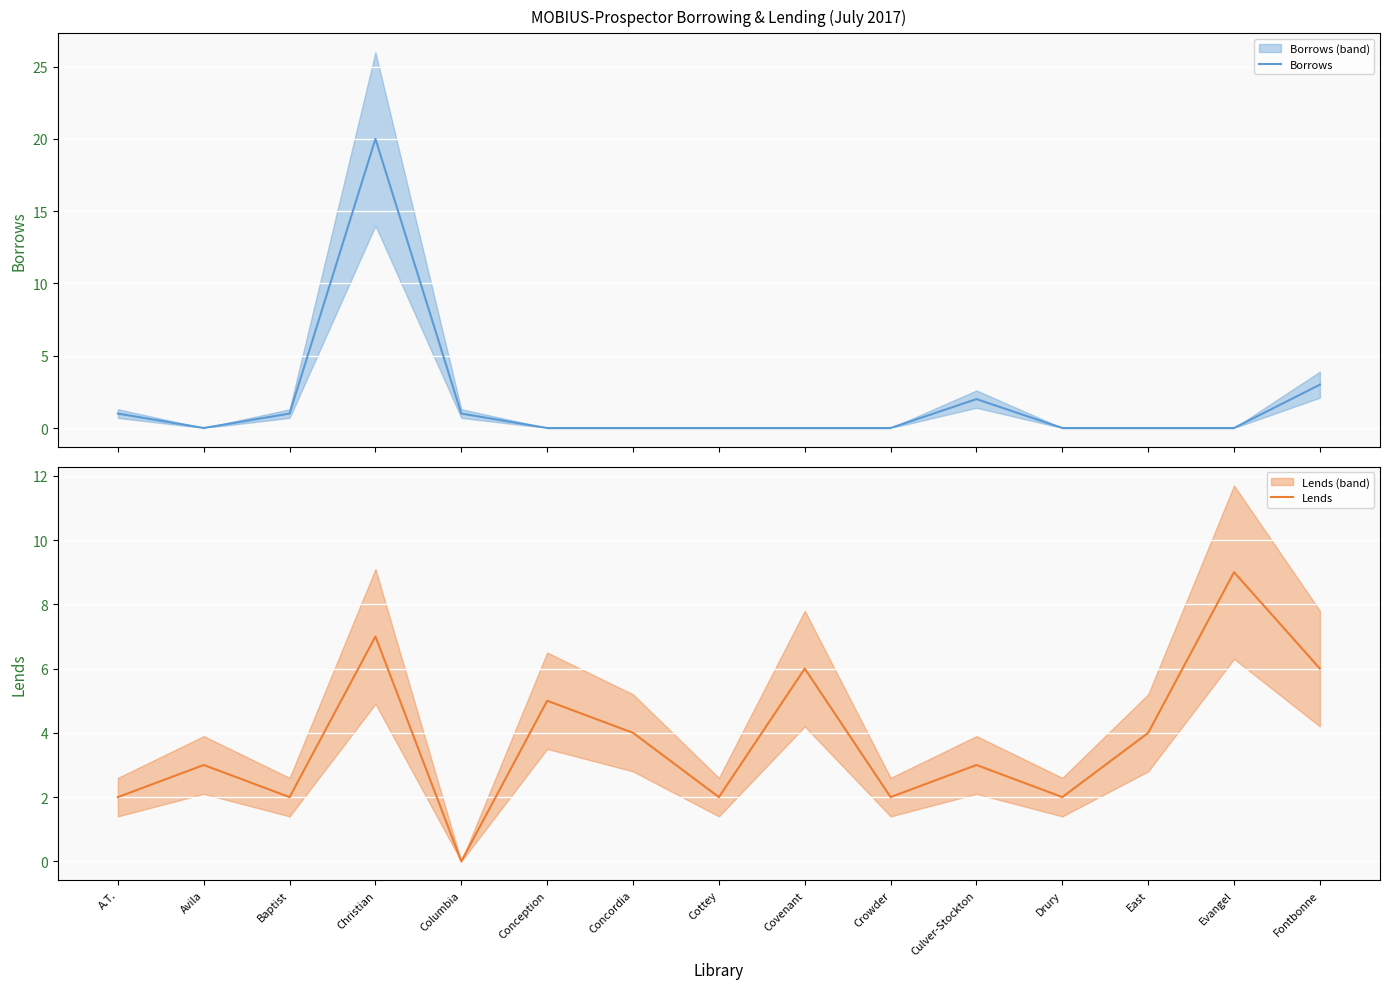

What position from the left is Evangel?

14